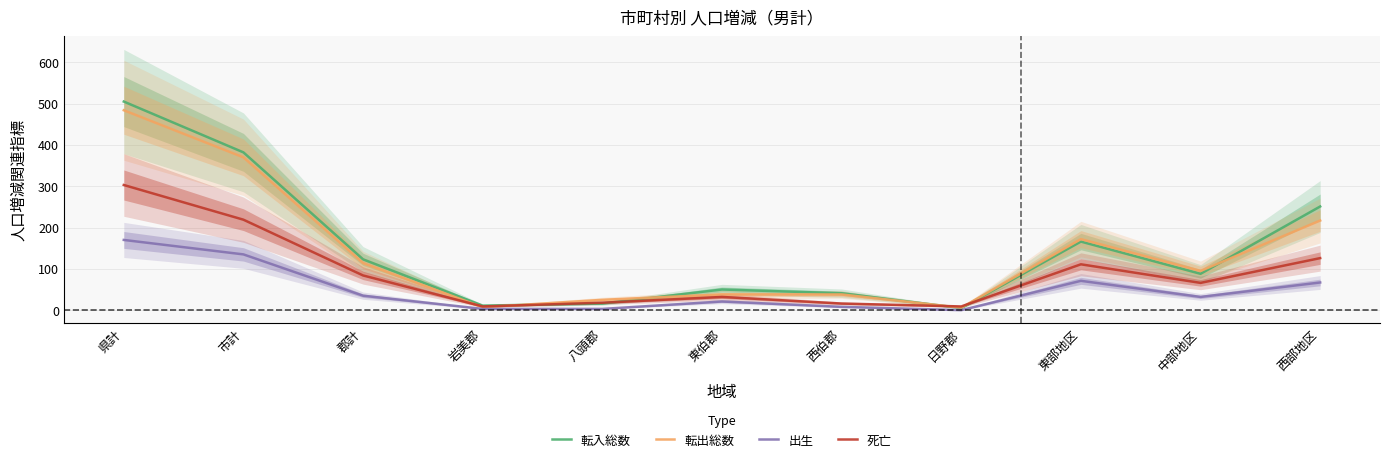

What position from the left is 岩美郡?

4